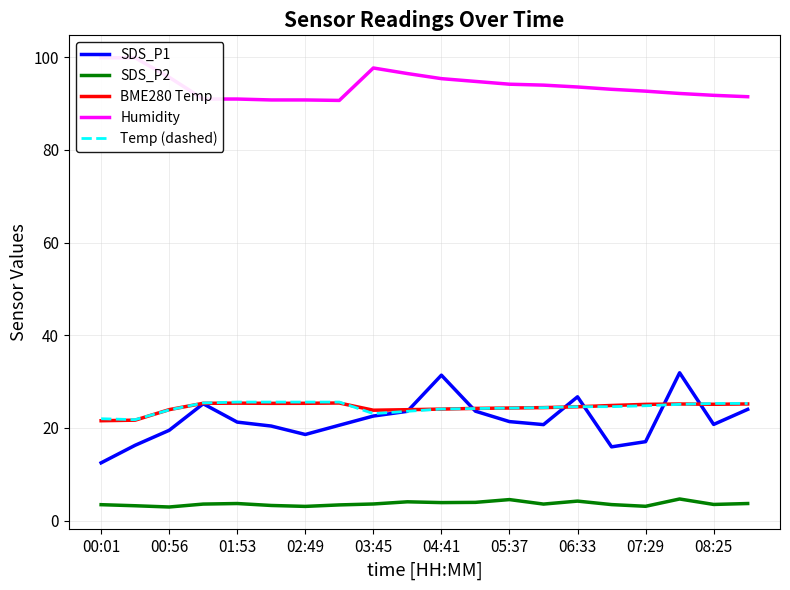

What is the difference between the maximum and minimum values in the SDS_P1 series?

19.4